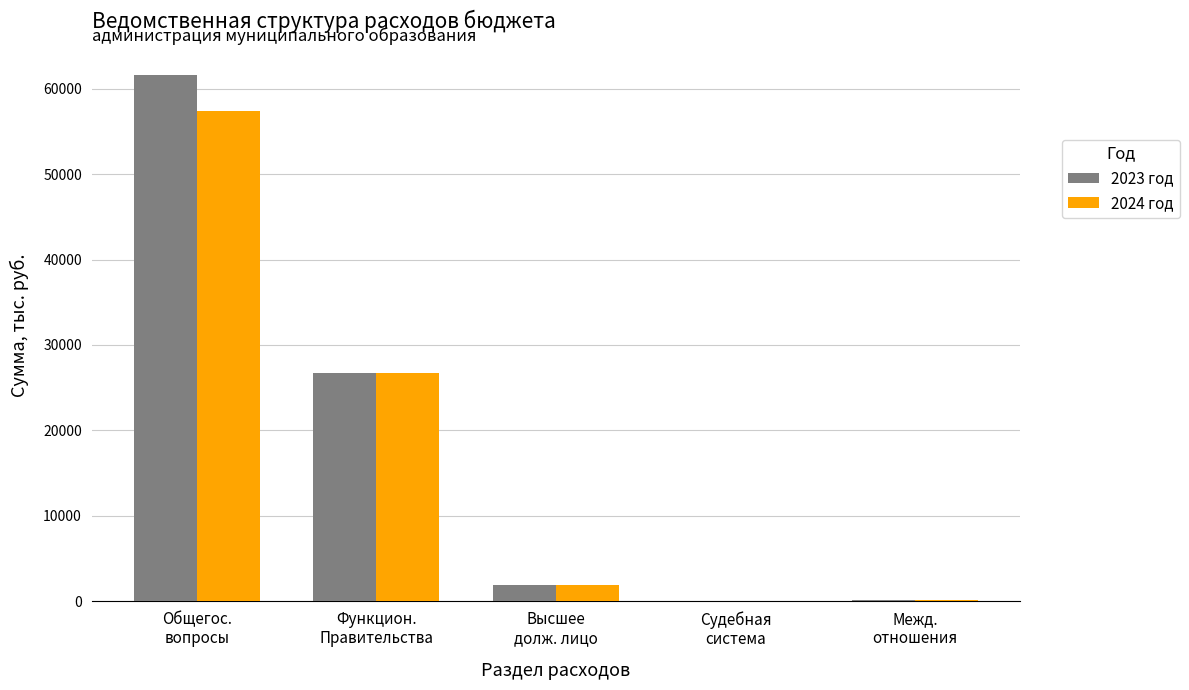

What is the sum of all 2023 год values?

90216.4